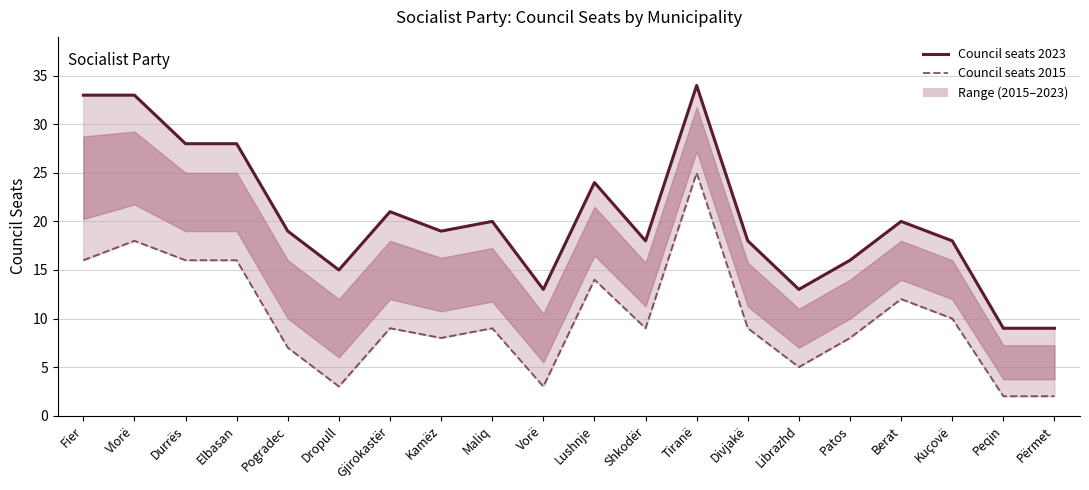

How many values in the Council seats 2015 series exceed 9?

8